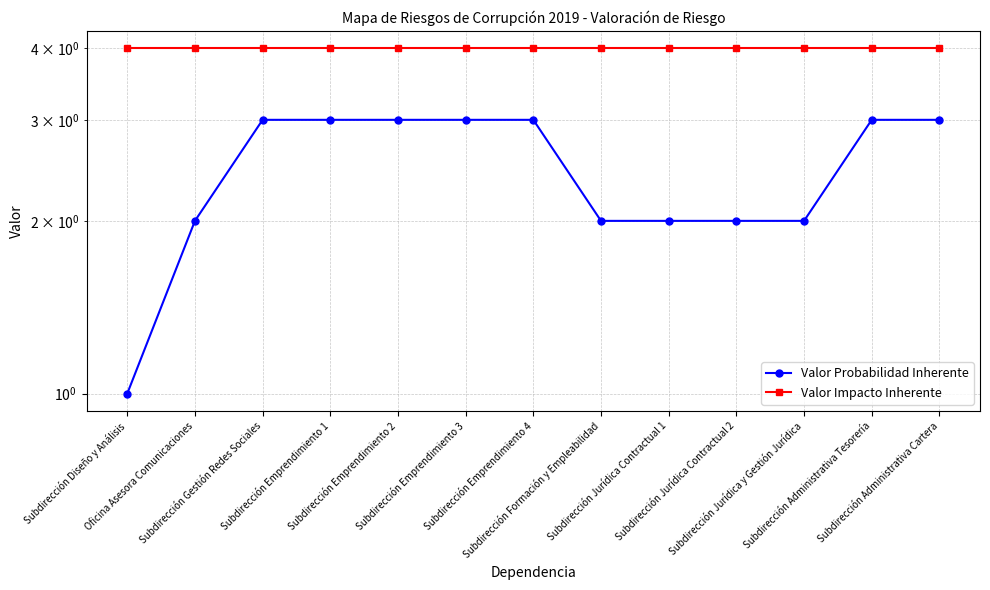

What is the difference between the maximum and second lowest values in the Valor Probabilidad Inherente series?

1